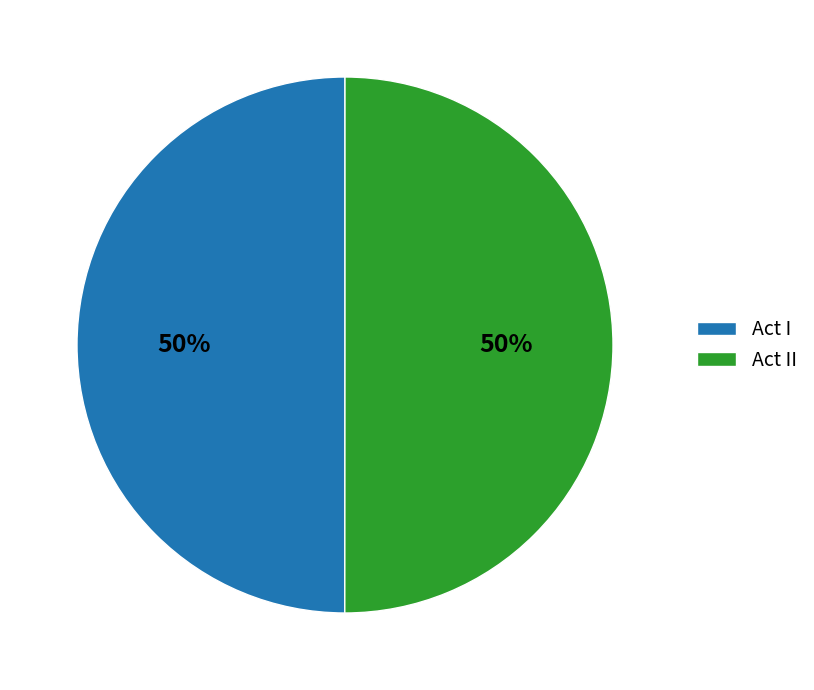

Combined, do Act I and Act II account for over 50%?

Yes